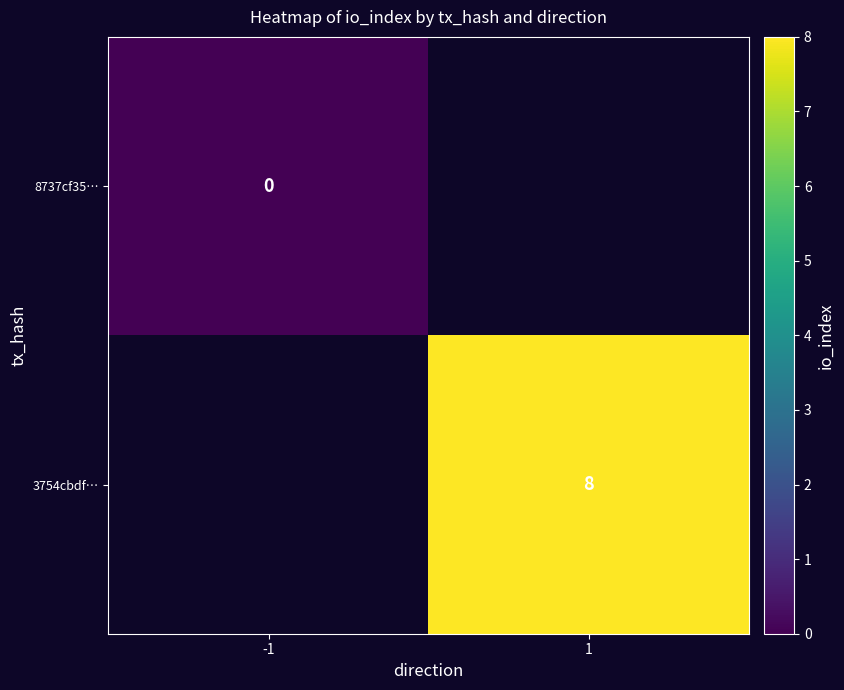

How many data points does each series have?

2